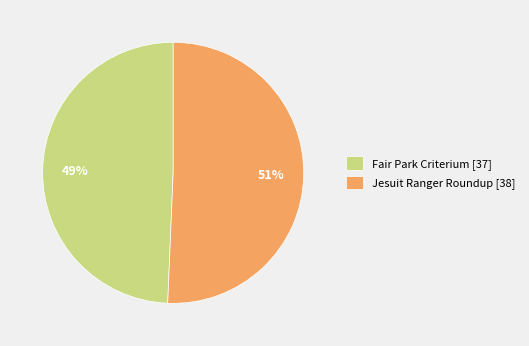

Which category has the biggest portion of the pie?

Jesuit Ranger Roundup